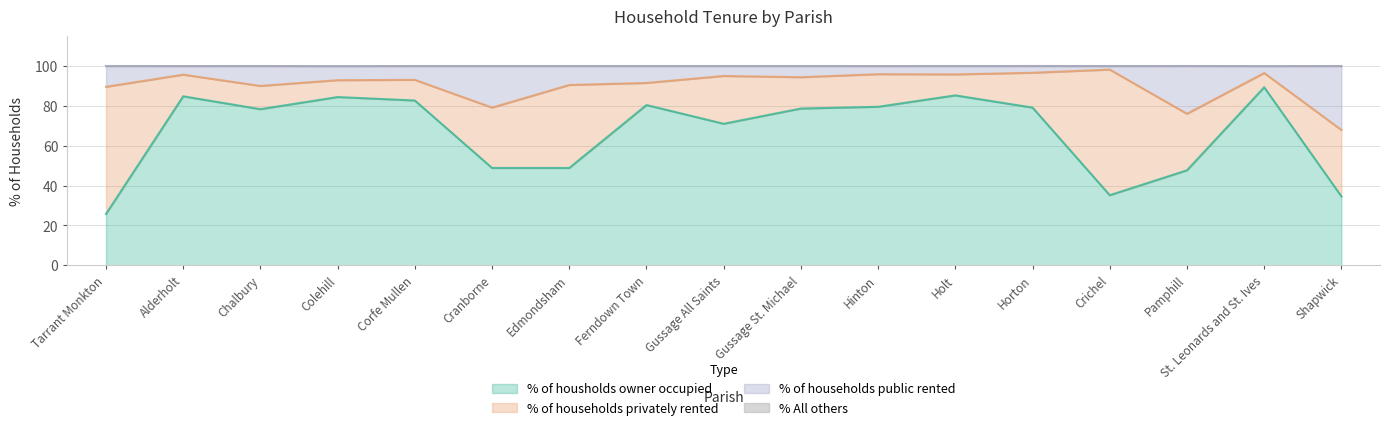

What is the approximate value of % of housholds owner occupied at Corfe Mullen?

82.7